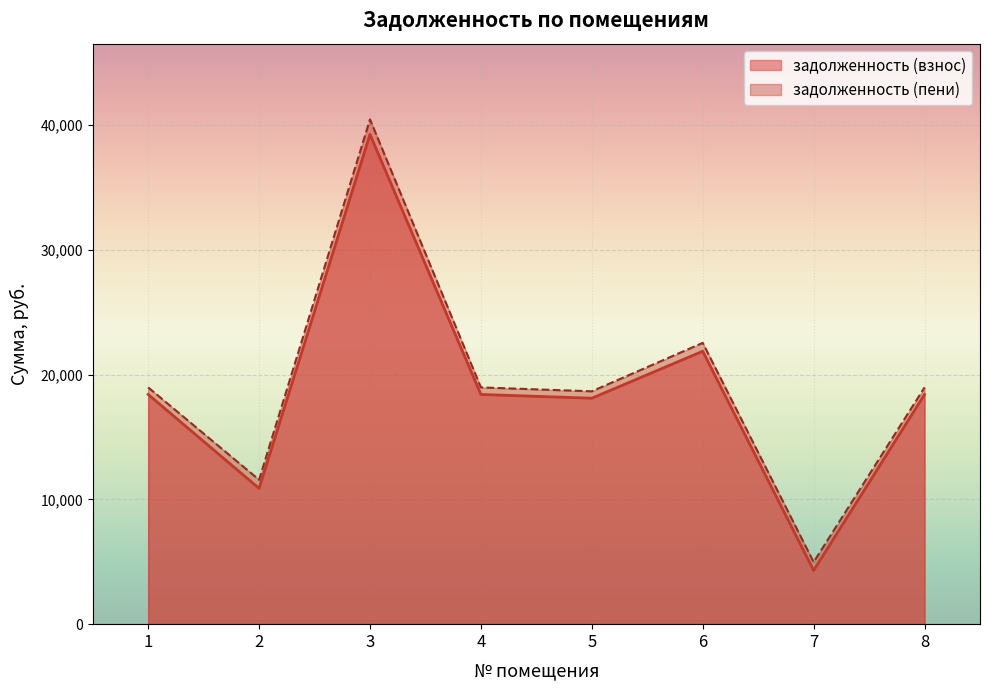

Where does the задолженность (взнос) series first go above 18409?

1